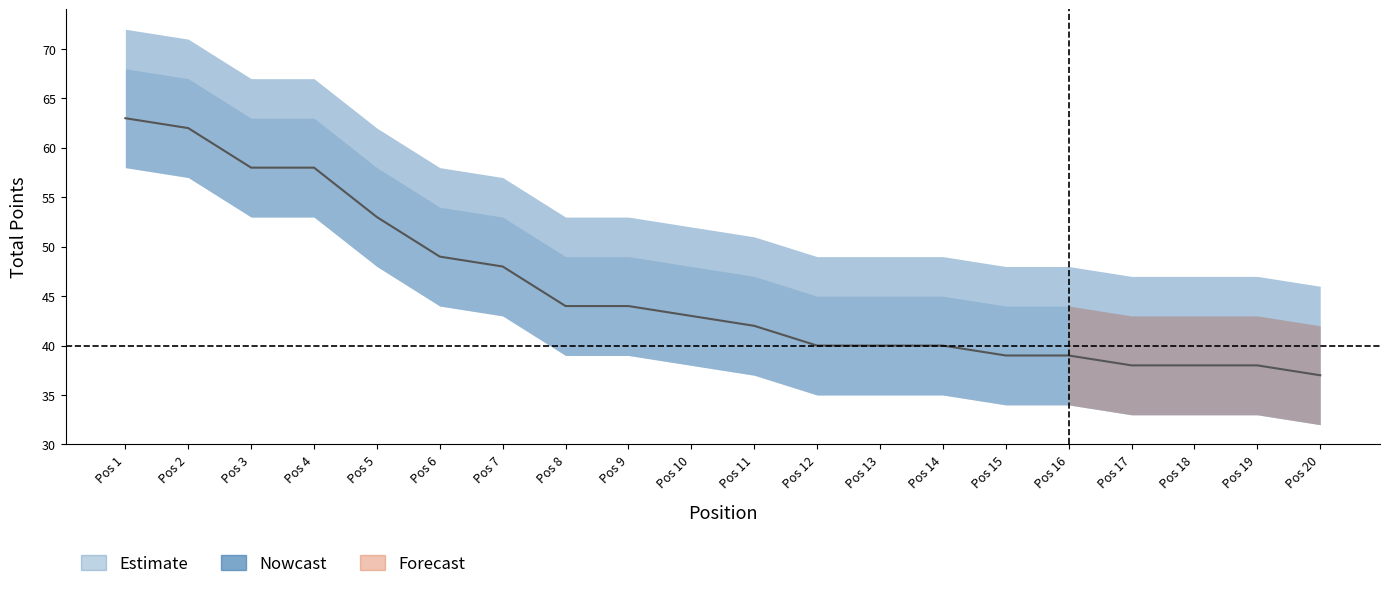

True or false: Estimate_lower has a value of 35 at 12.

True